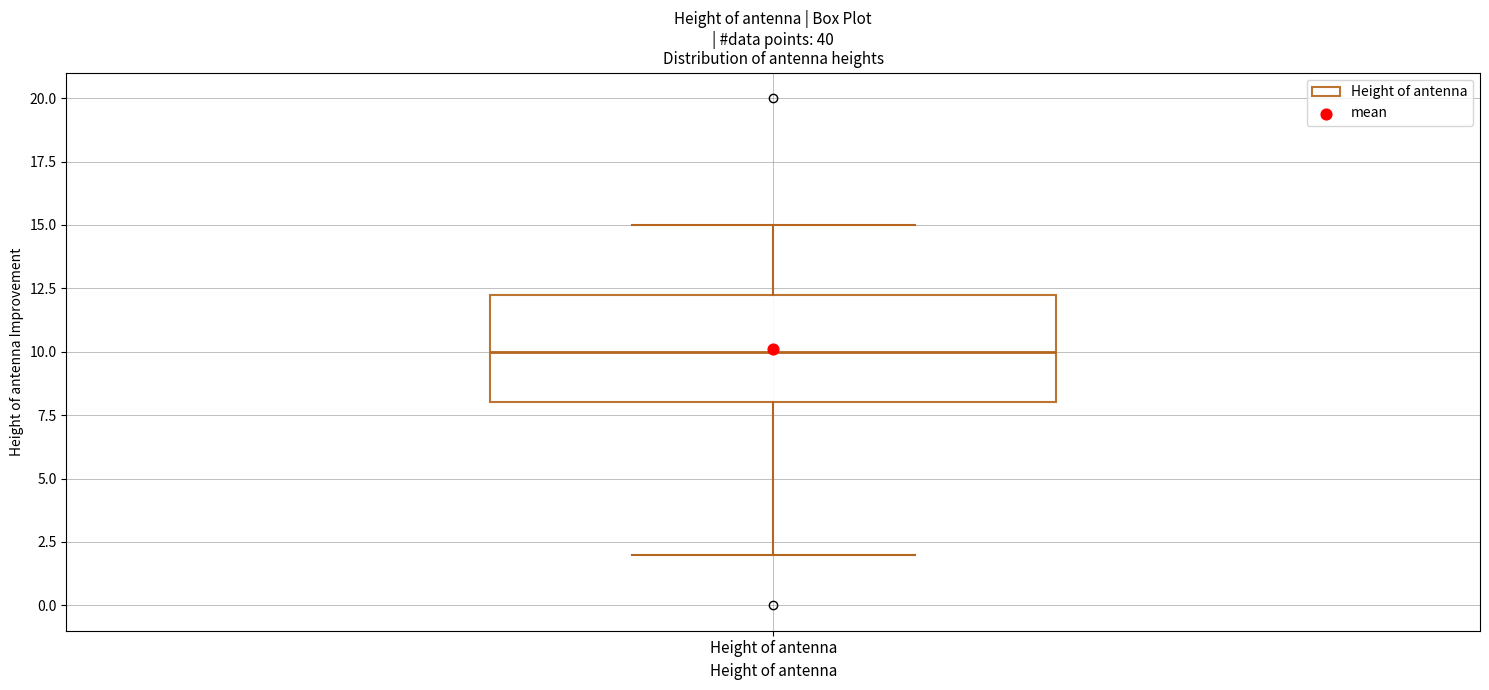

Read this box plot against the y-axis: the position of the median line, the range covered by the box, and the ends of both whiskers. The values are not printed on the chart, so give them approximately, as read against the axis.

median 10.0, box 8.0 to 12.5, whiskers 2.0 to 15.0